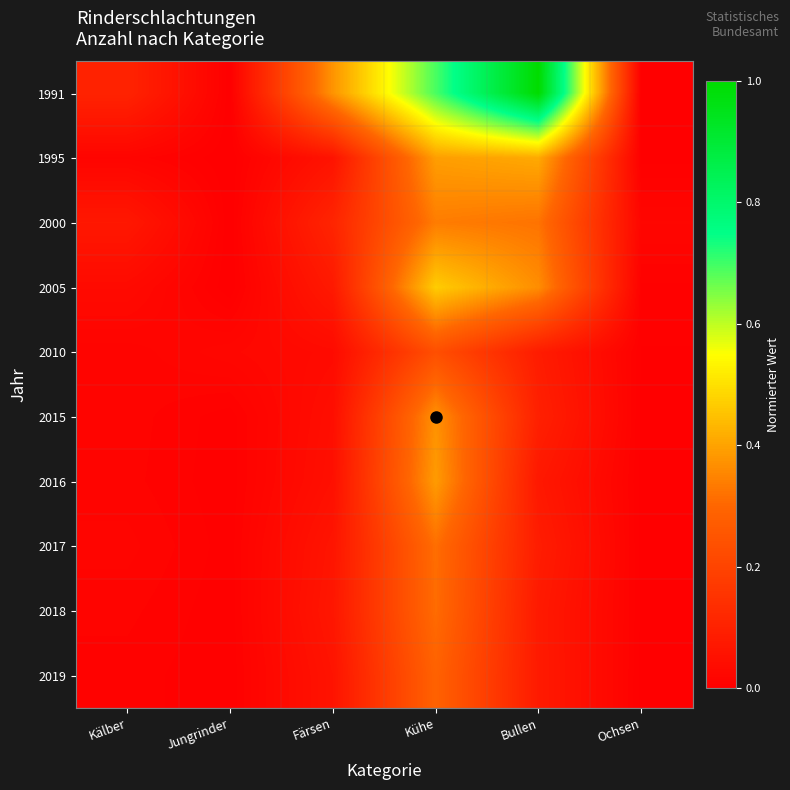

Which series changed the most between Jungrinder and Färsen?

1991